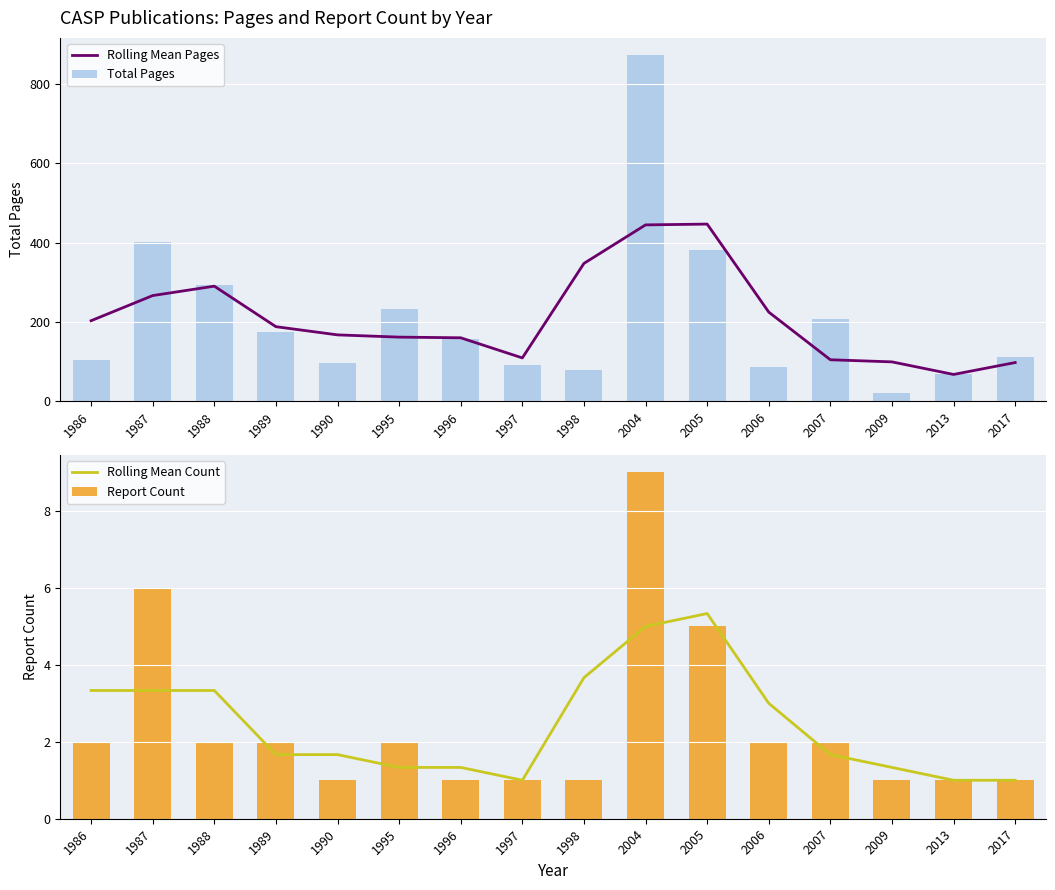

The Rolling Mean Pages series shows 105.0 at 2007. True or false?

True